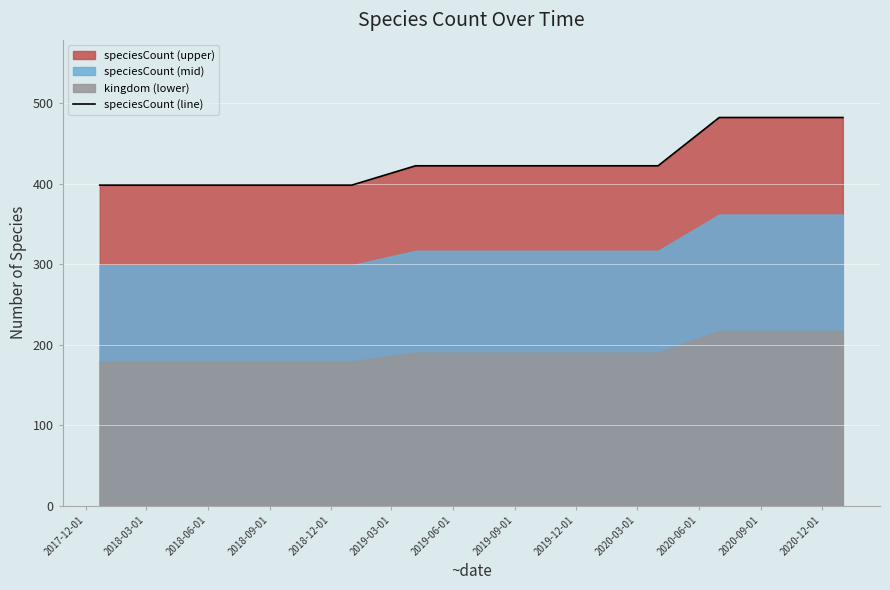

What is the highest value of the speciesCount (line) series?

482